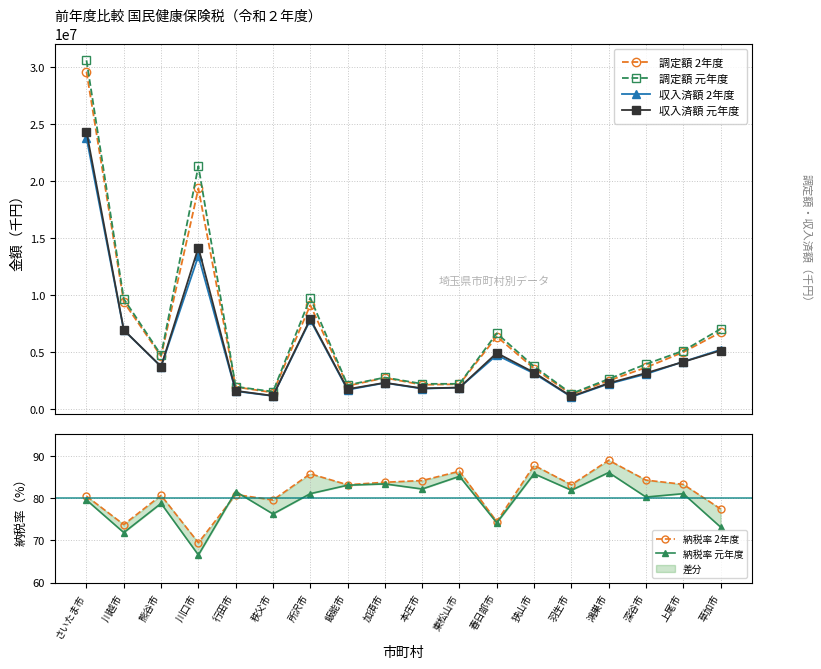

How many lines are shown in the chart?

6